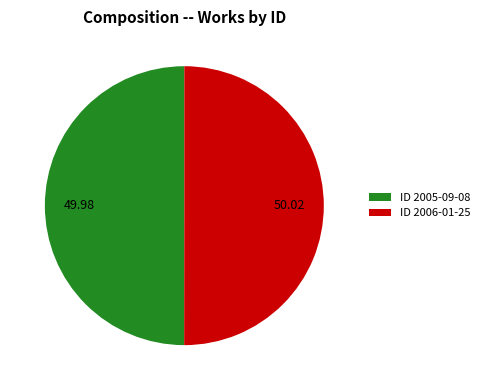

Is the sum of ID 2005-09-08 and ID 2006-01-25 greater than half?

Yes